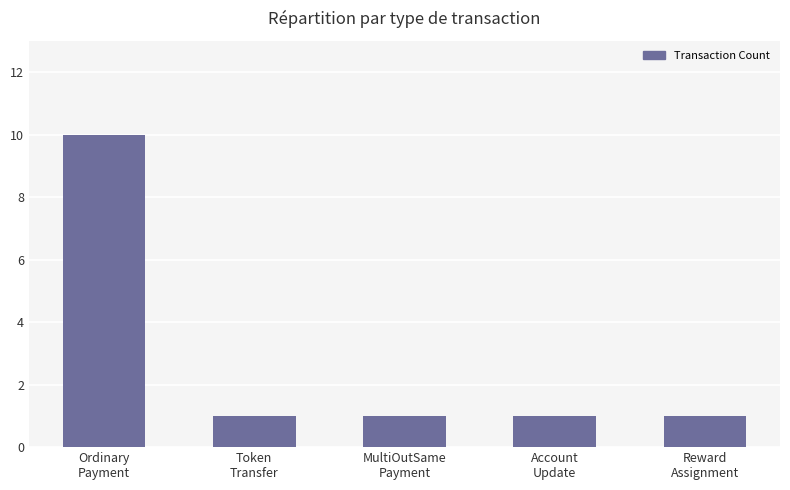

Which has a higher value, Account
Update or Ordinary
Payment?

Ordinary
Payment